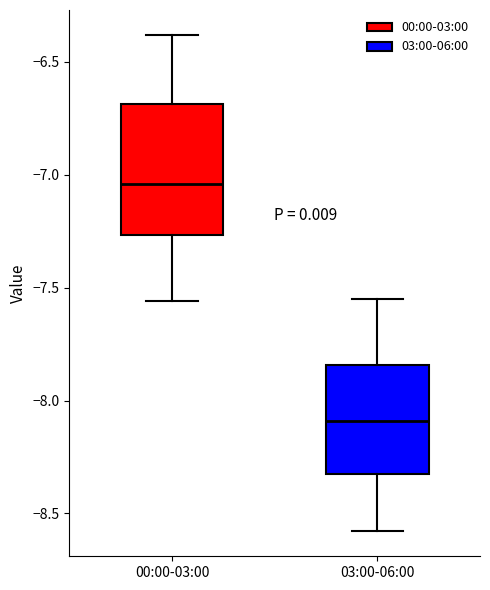

Reading left to right, transcribe this box plot: for each box, give where its median line is, the range the box spans, and where its two whiskers end, as read against the y-axis. The values are not printed on the chart, so give them approximately, as read against the axis.

00:00-03:00: median -7.05, box -7.25 to -6.70, whiskers -7.55 to -6.40
03:00-06:00: median -8.10, box -8.35 to -7.85, whiskers -8.60 to -7.55